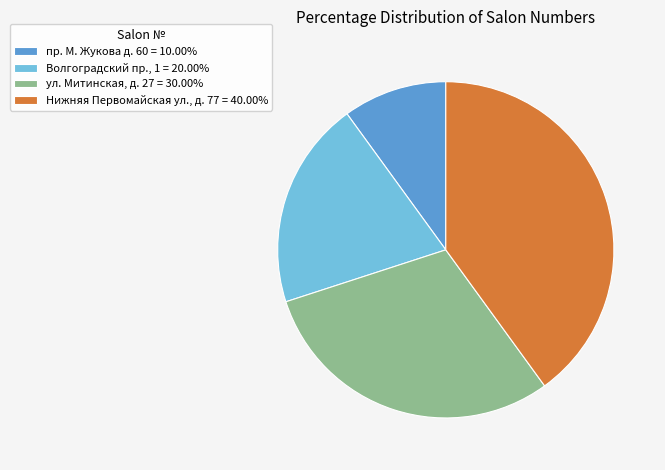

Is there any slice that represents more than half of the pie?

No